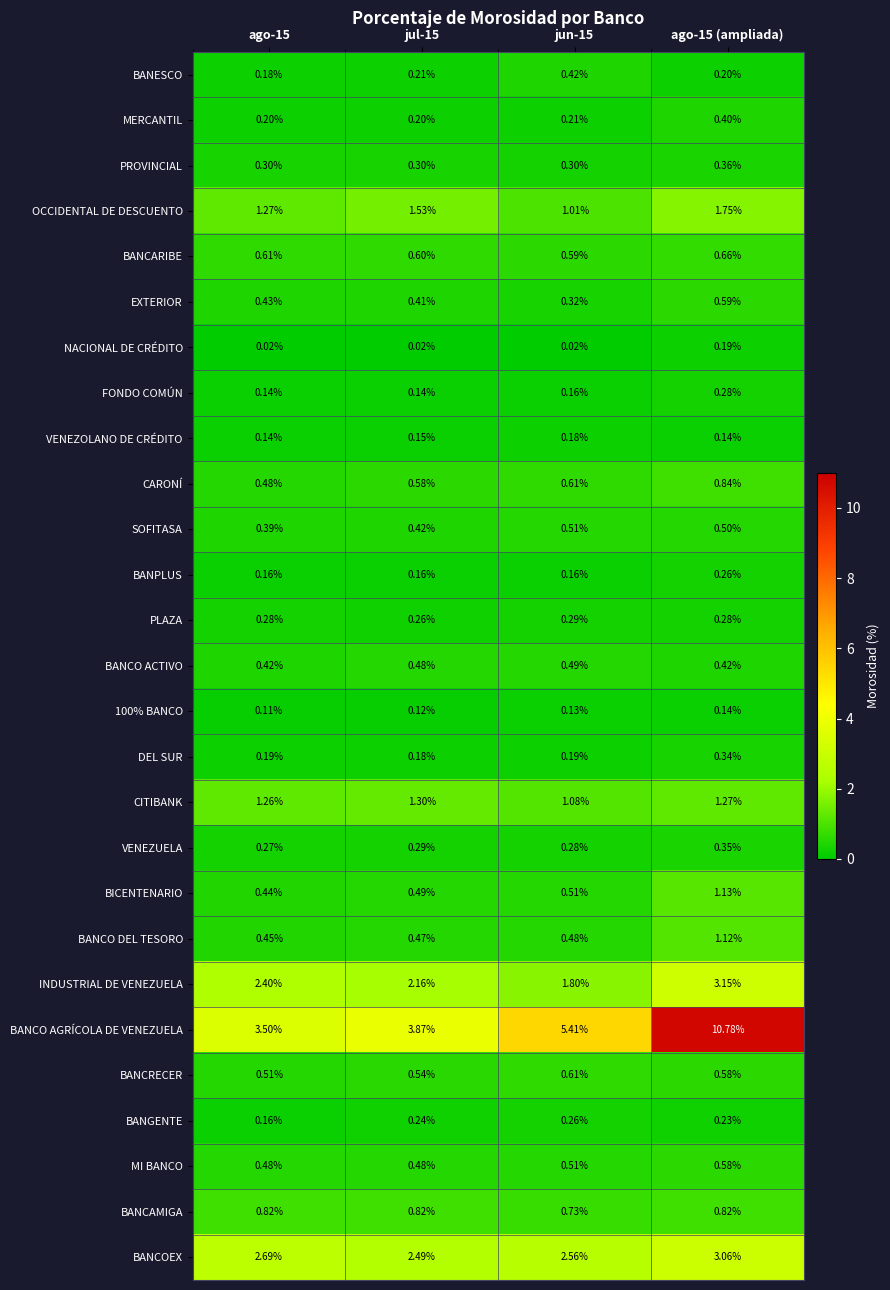

What is the maximum value shown in the chart?

10.8